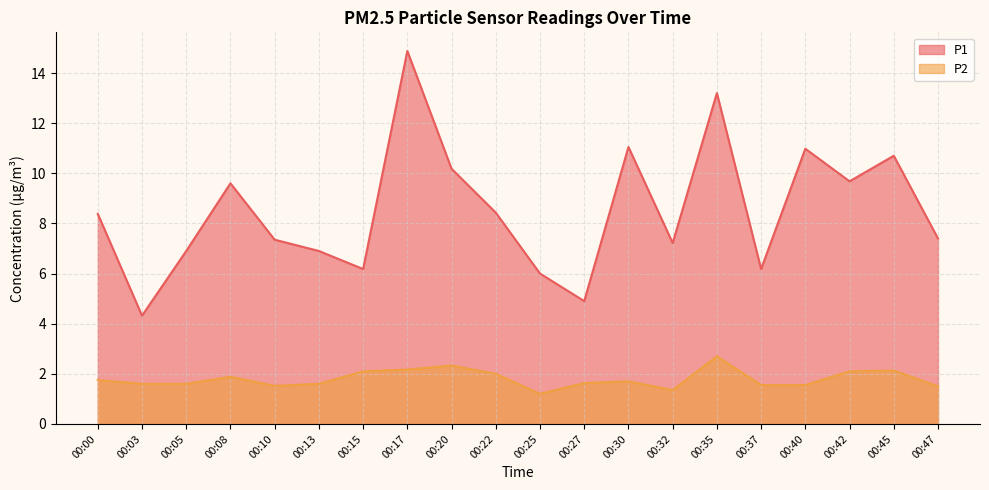

What is the sum of all P1 values?

170.4